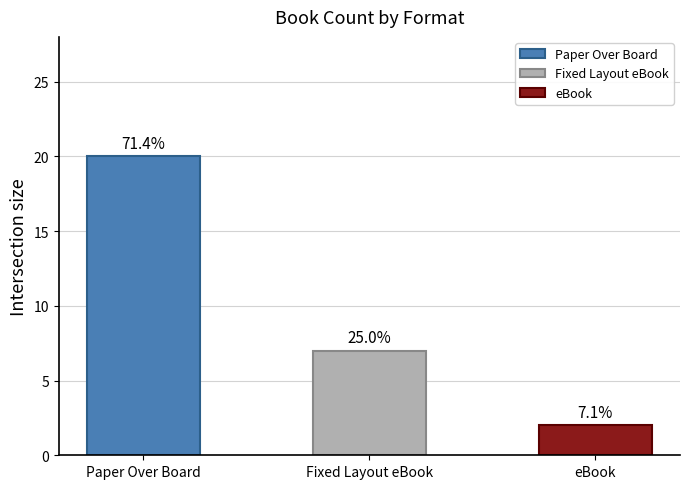

What is the change in value from Paper Over Board to Fixed Layout eBook?

-13